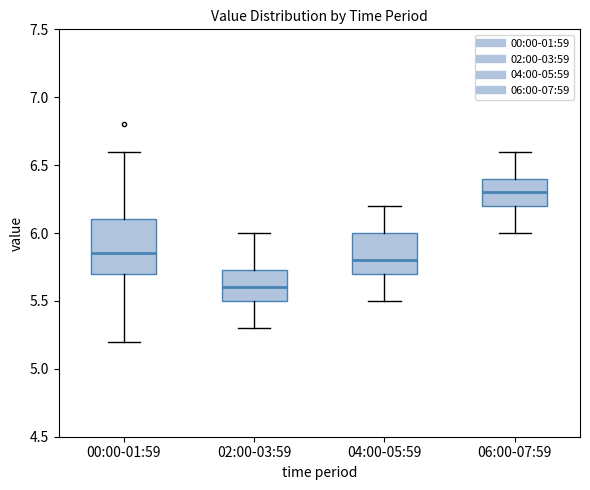

Comparing the boxes themselves (not the whiskers), which one is the tallest?

00:00-01:59